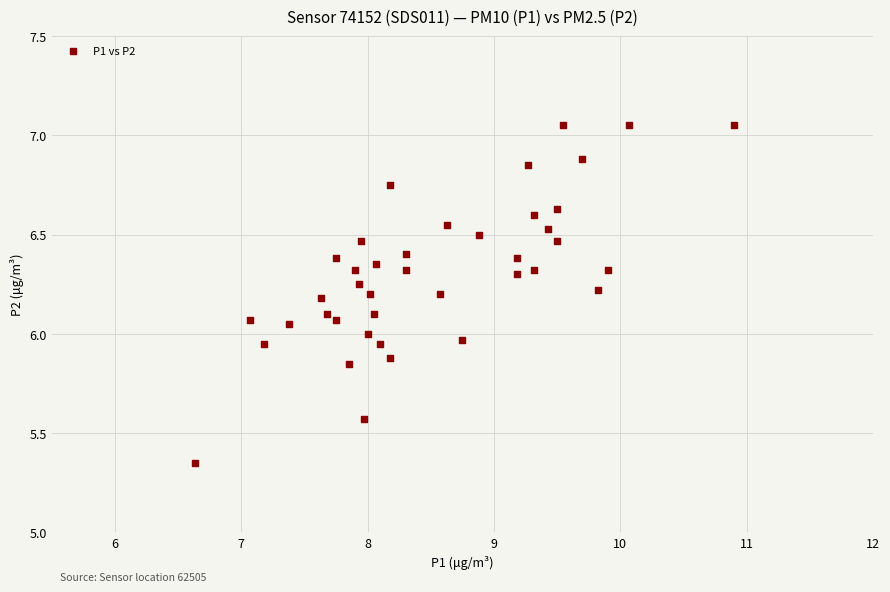

What is the range of X values (max minus min)?

4.3